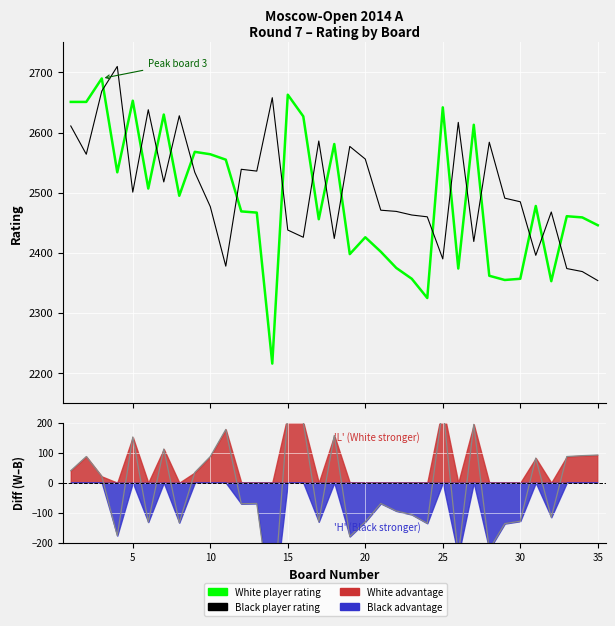

What is the minimum value for White Rating?

2216